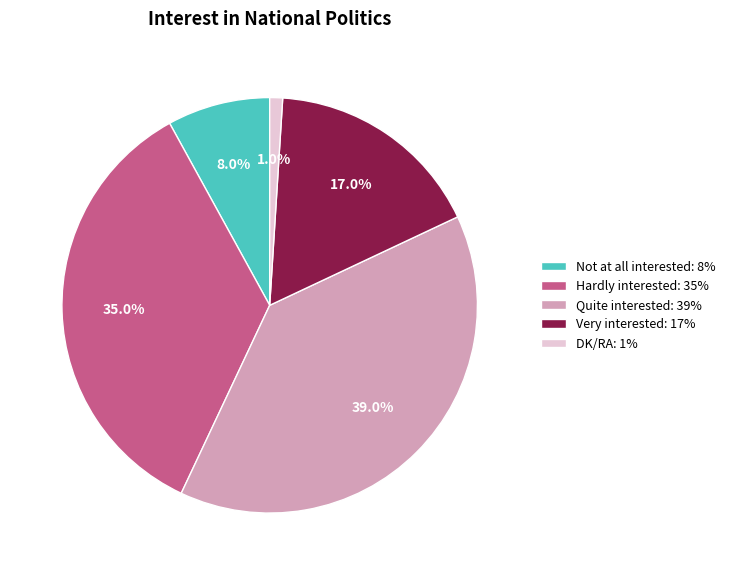

True or false: Very interested accounts for 17% of the total.

True